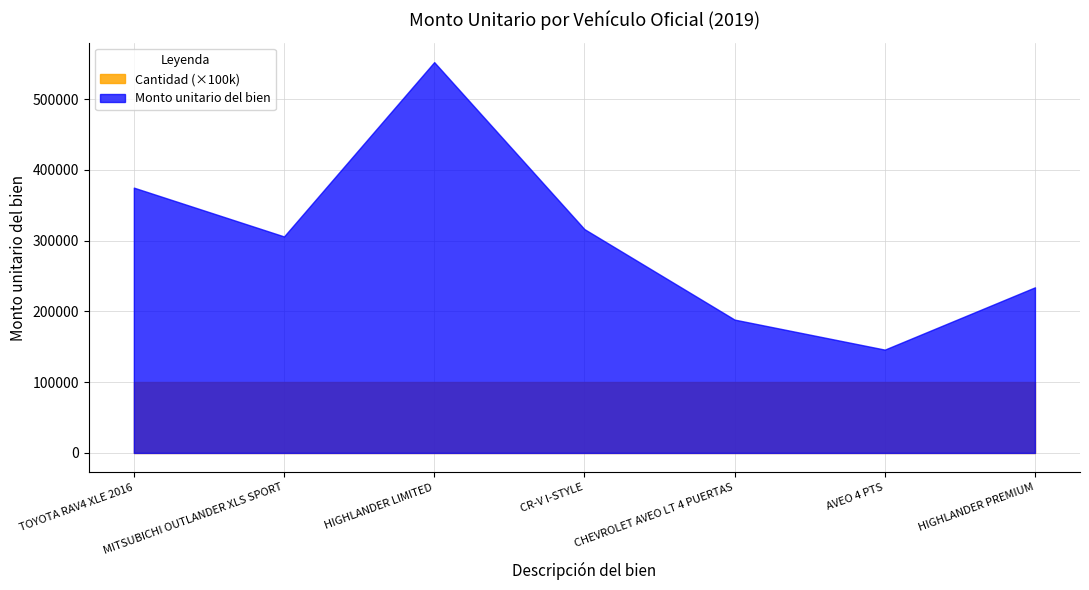

True or false: Monto unitario del bien has a value of 234000.0 at HIGHLANDER PREMIUM.

True